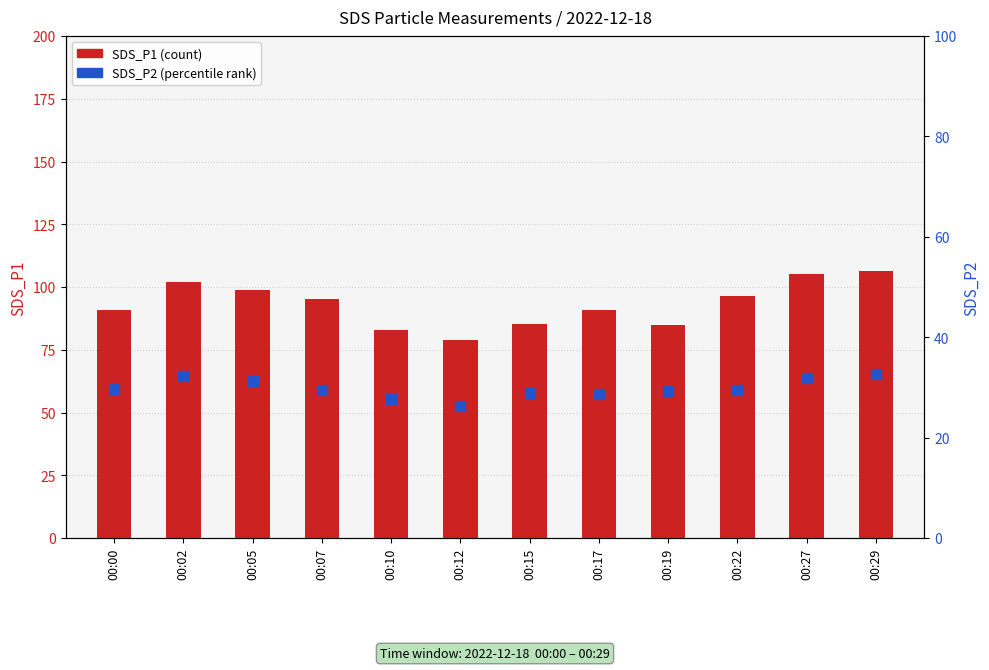

Which series has the largest total across all categories?

SDS_P1 (count)